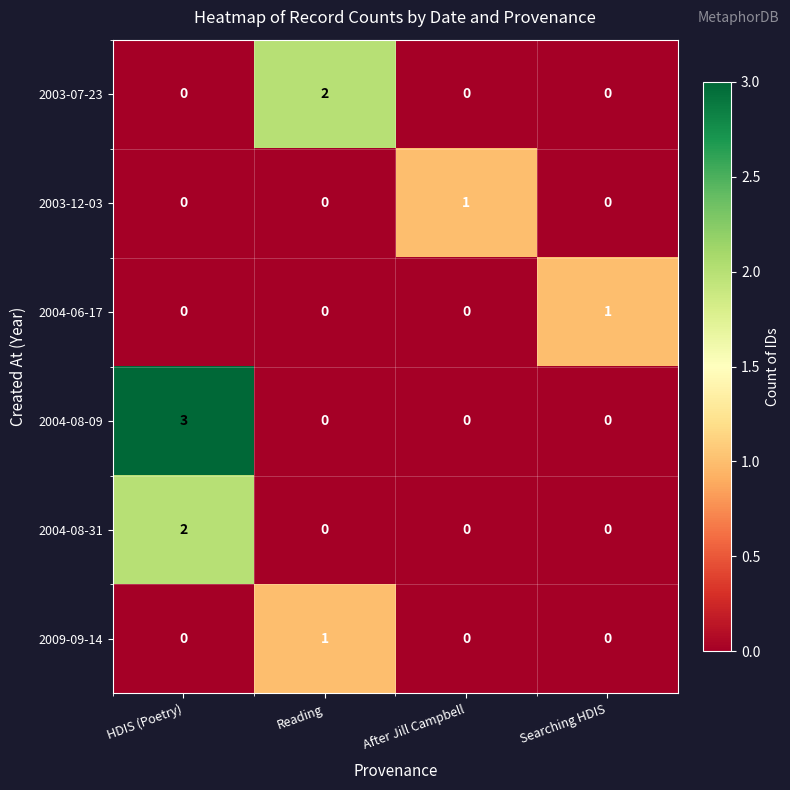

Count the 2009-09-14 values in the range 0 to 1.

4